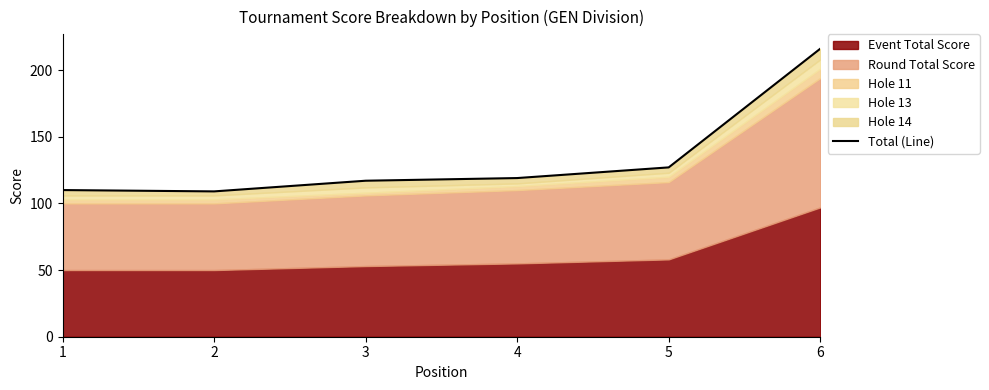

What is the average value?

133